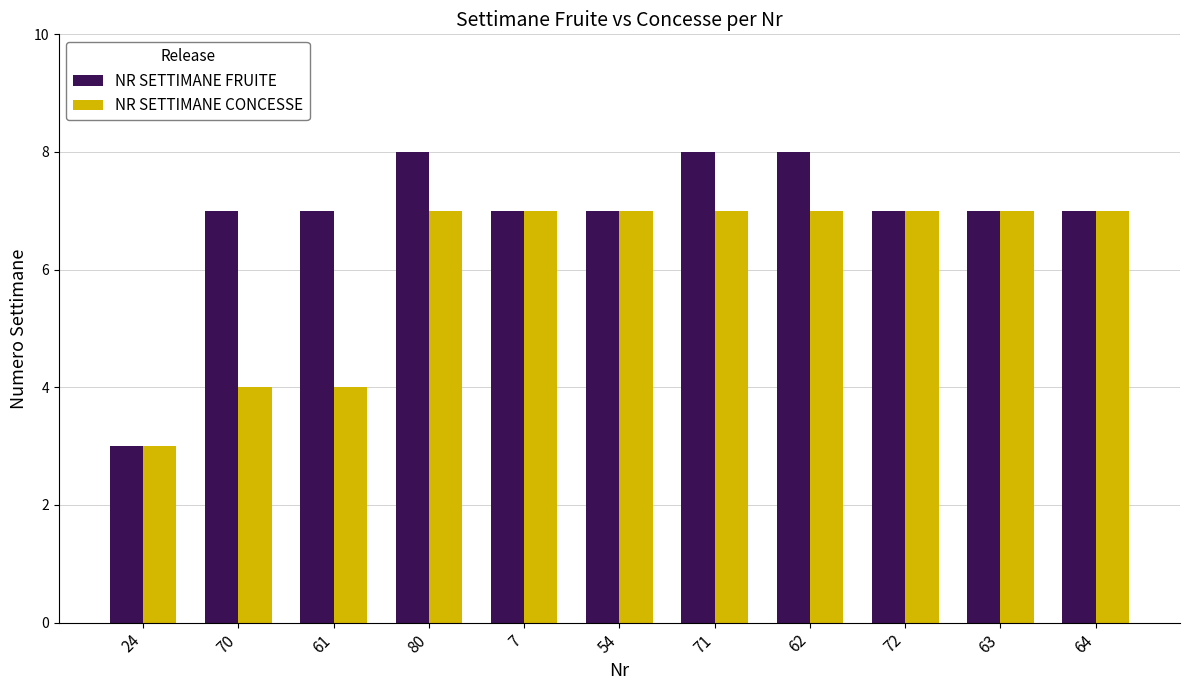

The value of NR SETTIMANE FRUITE at 61 is 3. True or false?

False